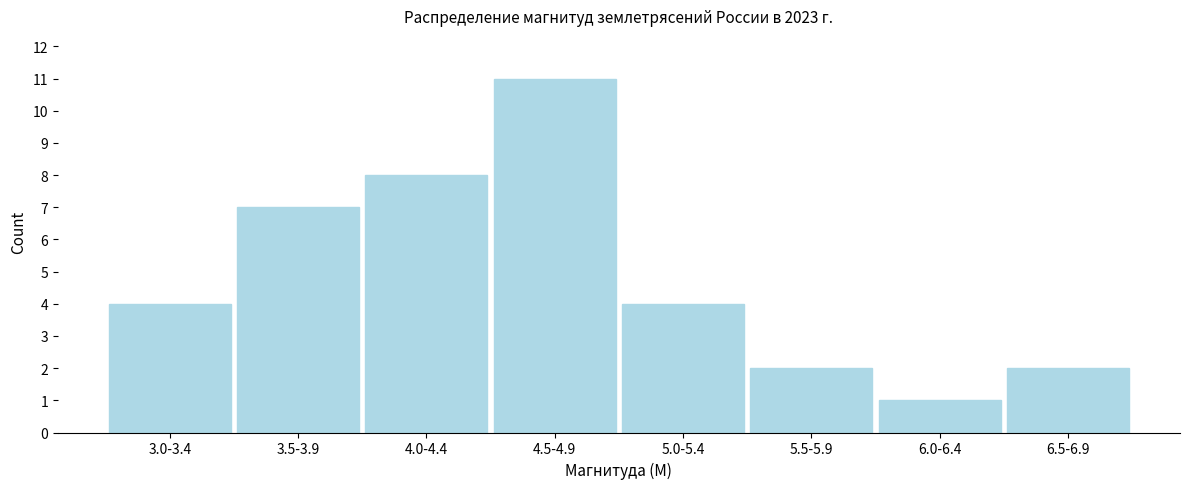

Reading right to left, transcribe all the data shown in this chart.

2	1	2	4	11	8	7	4